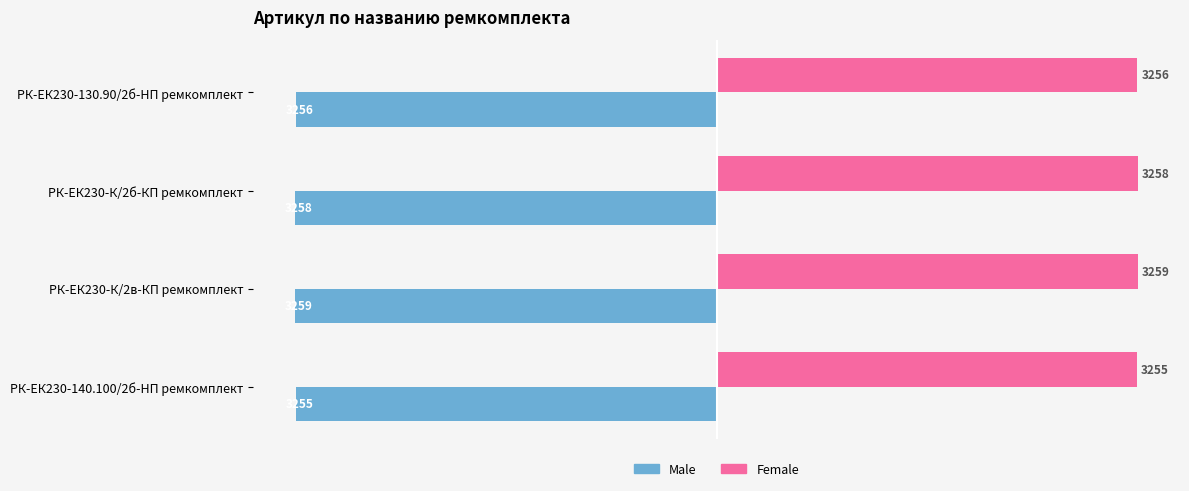

Which series has the largest total across all categories?

Female